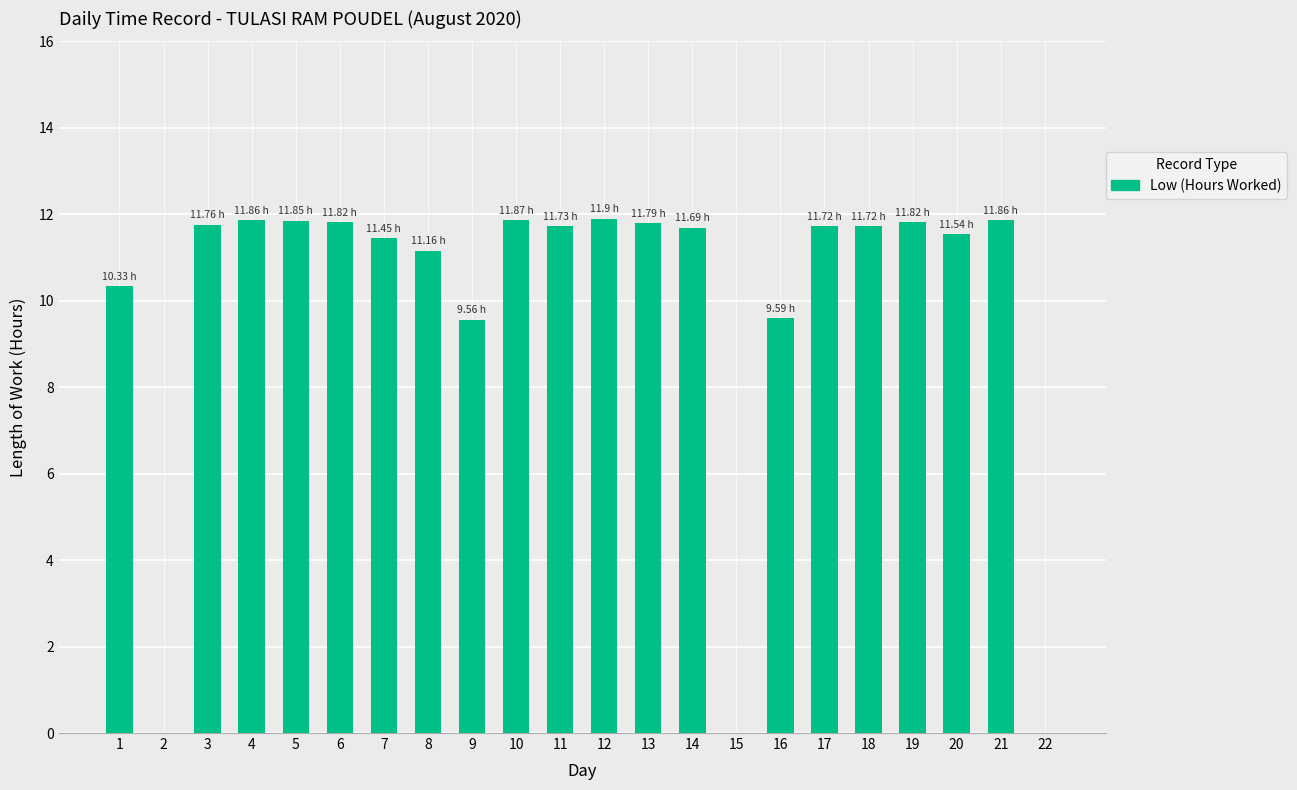

What is the sum of the values at 7 and 14?

23.1